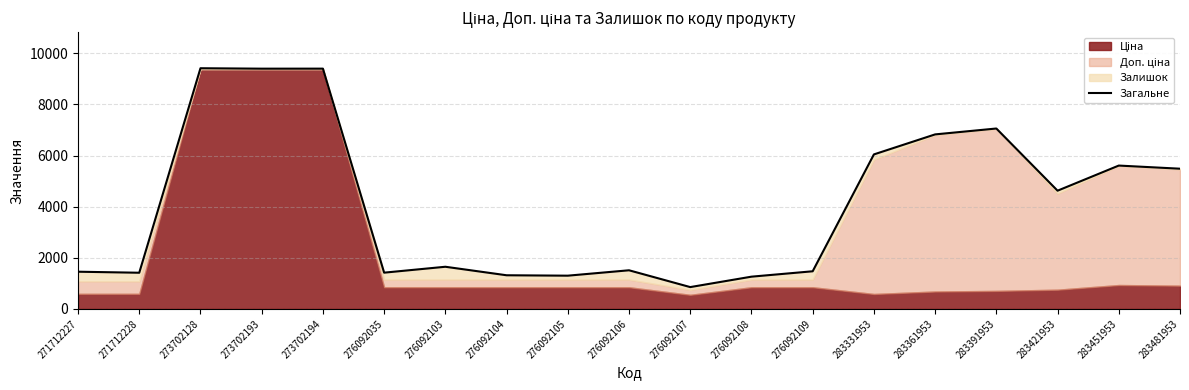

What is the difference between the maximum and minimum values?

8564.0